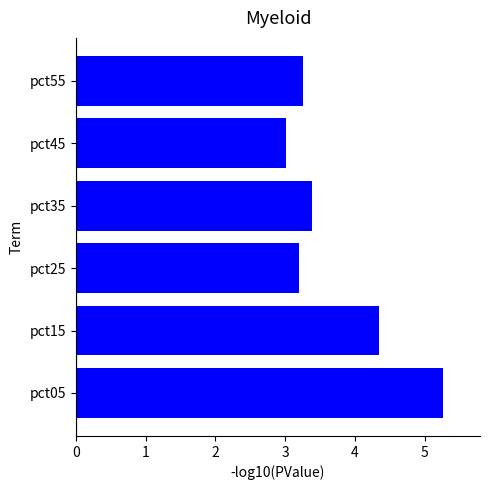

What is the maximum value shown in the chart?

5.3